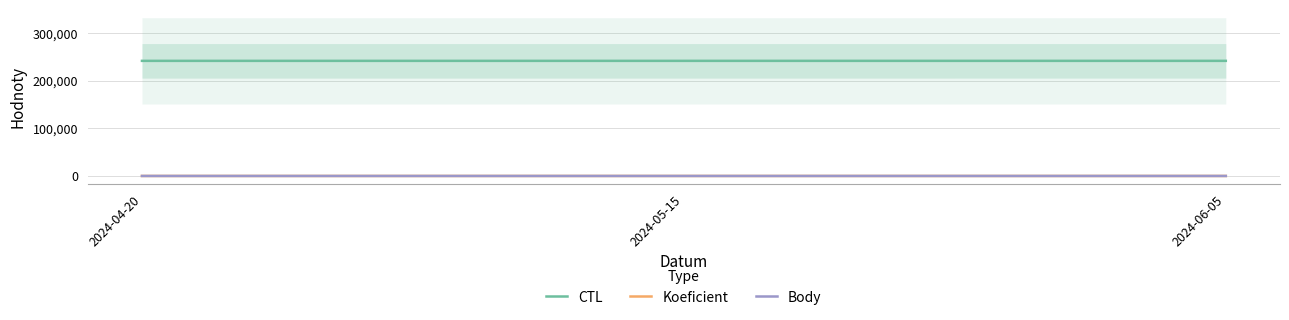

What is the difference between the maximum and minimum values in the Koeficient series?

2